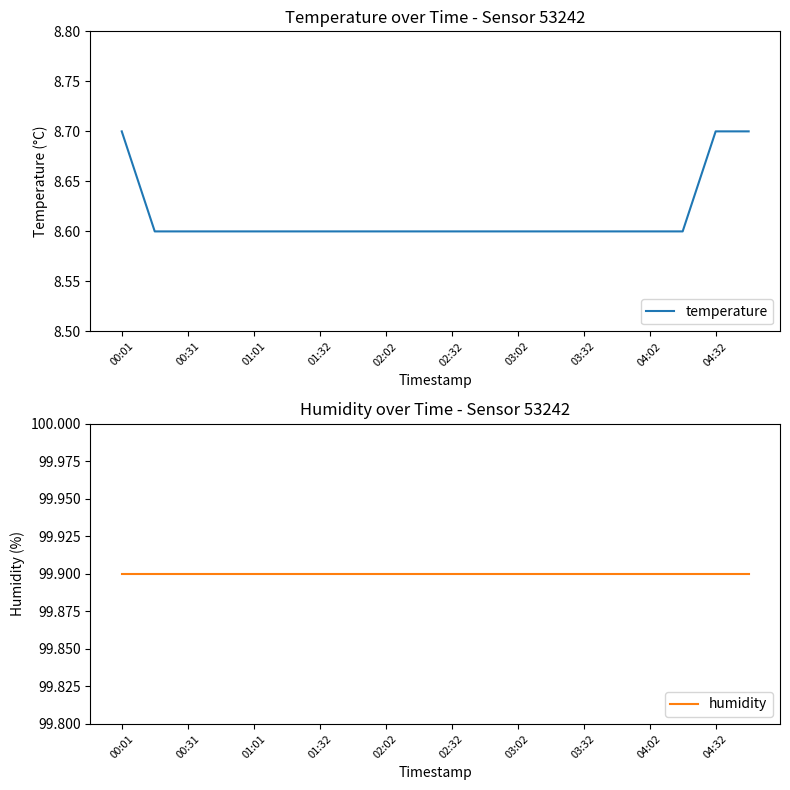

Which series has the largest total across all categories?

humidity